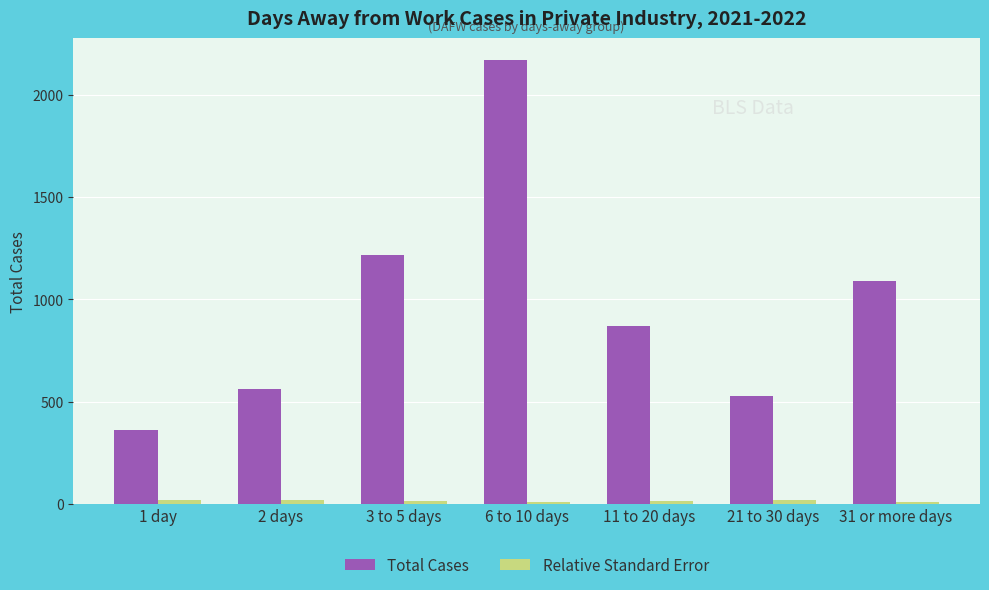

What is the difference between the maximum and minimum values in the Total Cases series?

1810.0